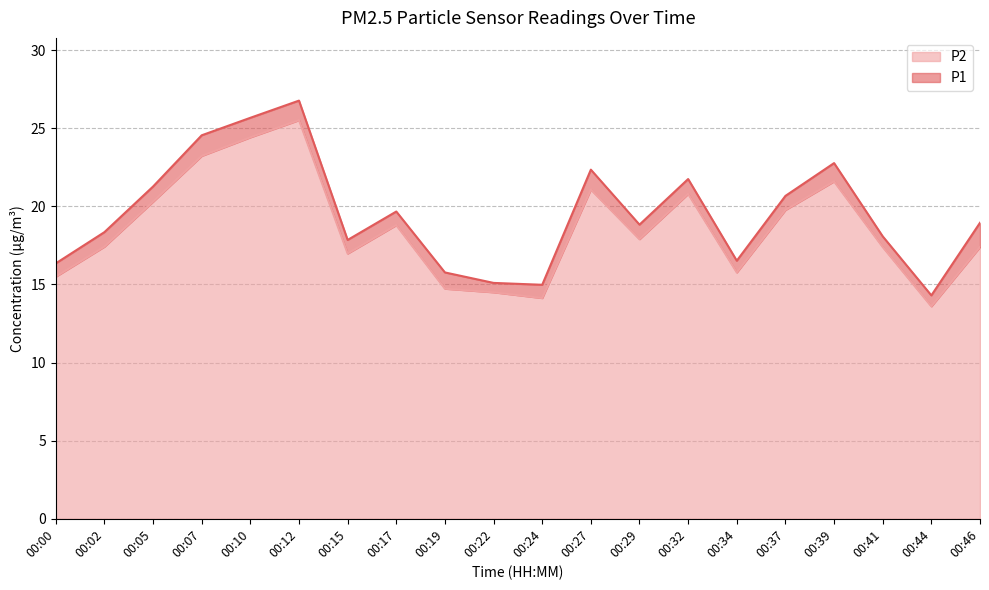

Where is the first local maximum for P1?

00:12